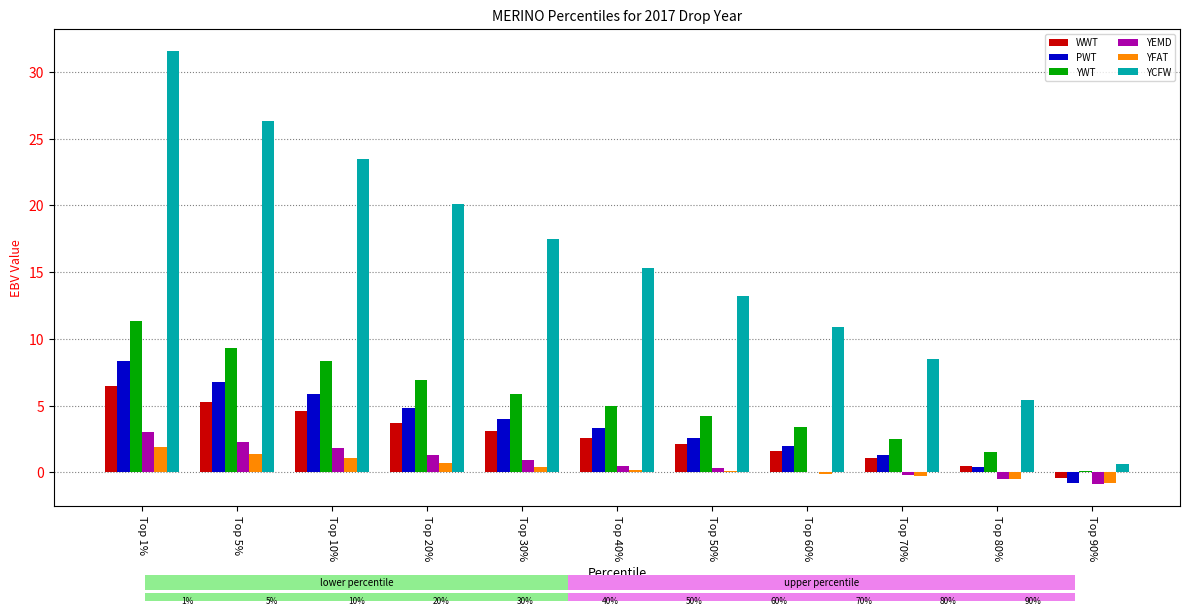

At which label does WWT reach its peak?

Top 1%